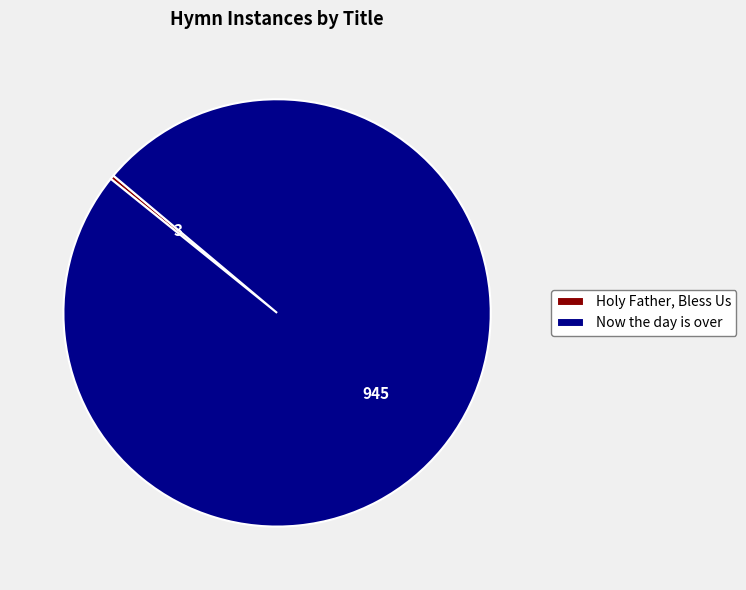

Which slice is the largest?

Now the day is over